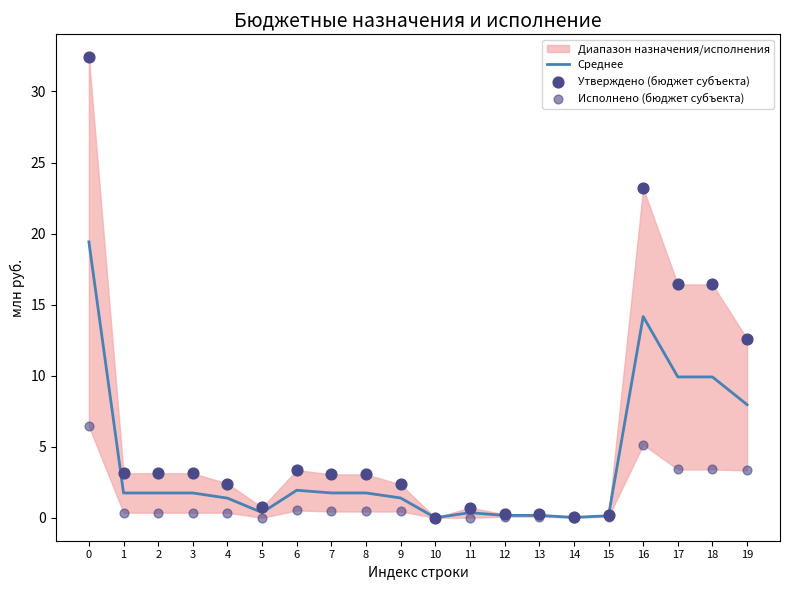

Which series reaches the minimum Y coordinate?

Исполнено (бюджет субъекта)